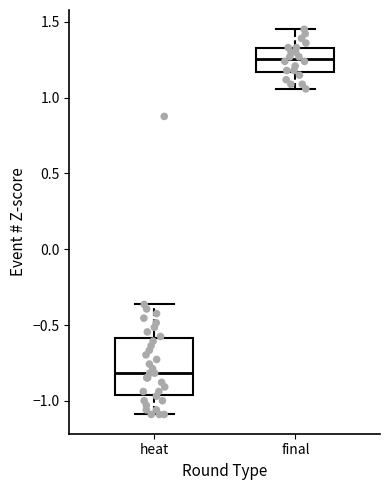

Which box's median line is the highest?

final